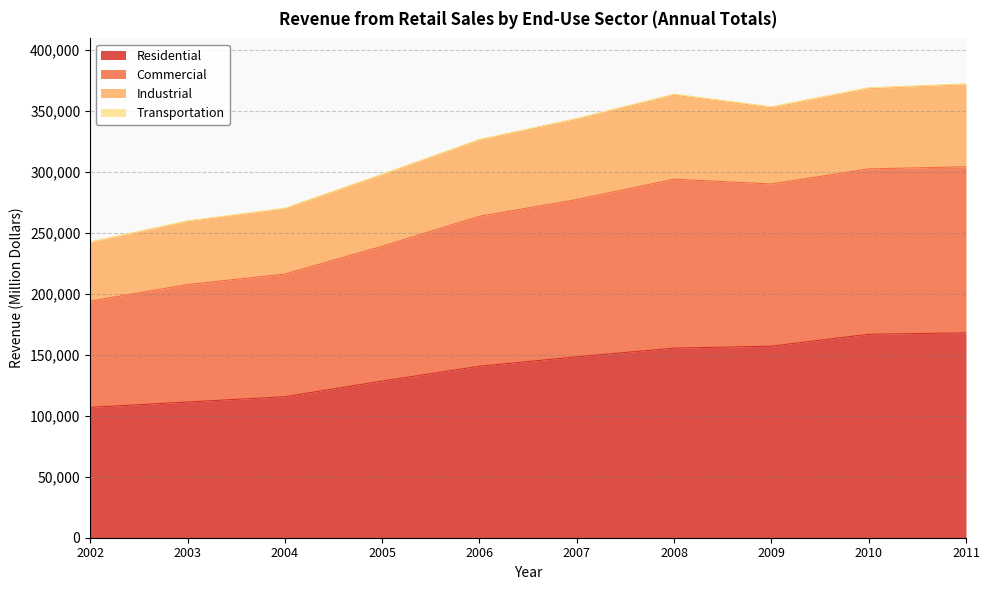

Does the chart display data point markers on the line(s)?

No